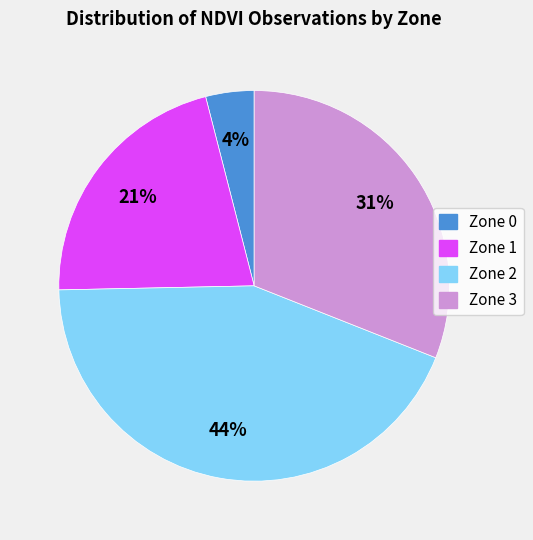

Which has a higher value, Zone 0 or Zone 1?

Zone 1